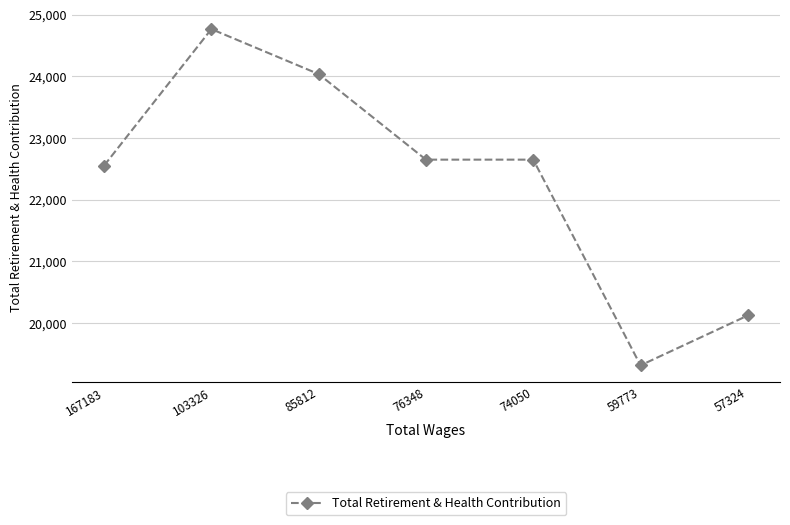

How many categories are shown in the chart?

7